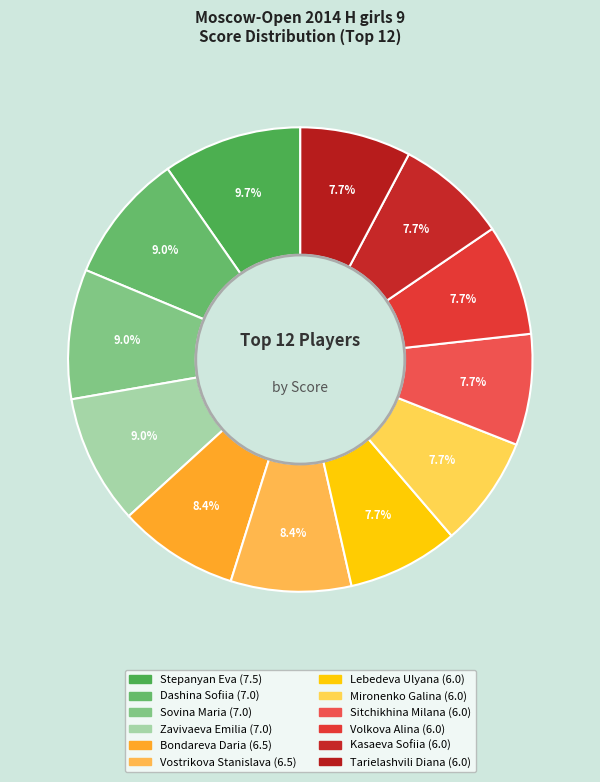

True or false: Mironenko Galina accounts for 8% of the total.

True